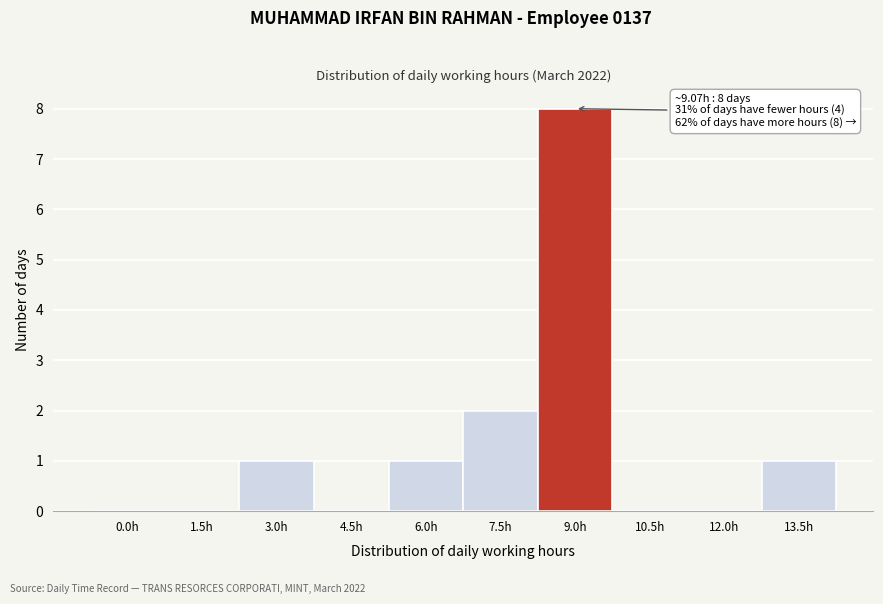

Reading right to left, what are all the values shown in this chart?

13.5h=1	12.0h=0	10.5h=0	9.0h=8	7.5h=2	6.0h=1	4.5h=0	3.0h=1	1.5h=0	0.0h=0